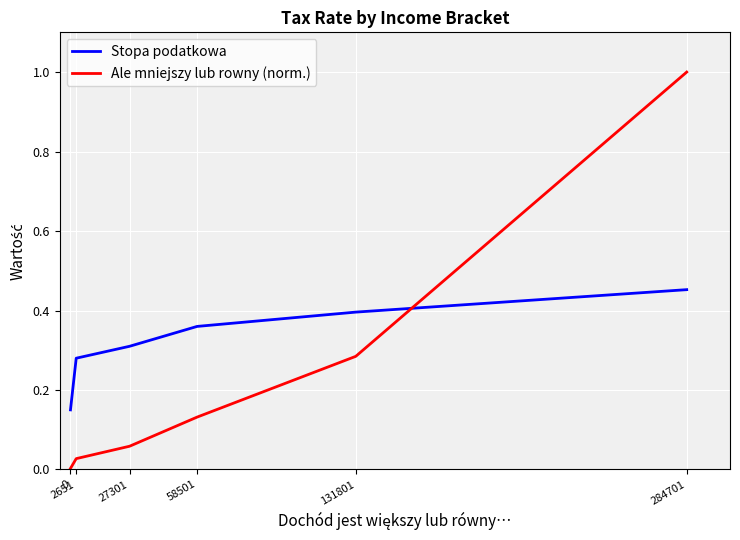

Between 2651 and 284701, which series saw the biggest shift?

Ale mniejszy lub rowny (norm.)